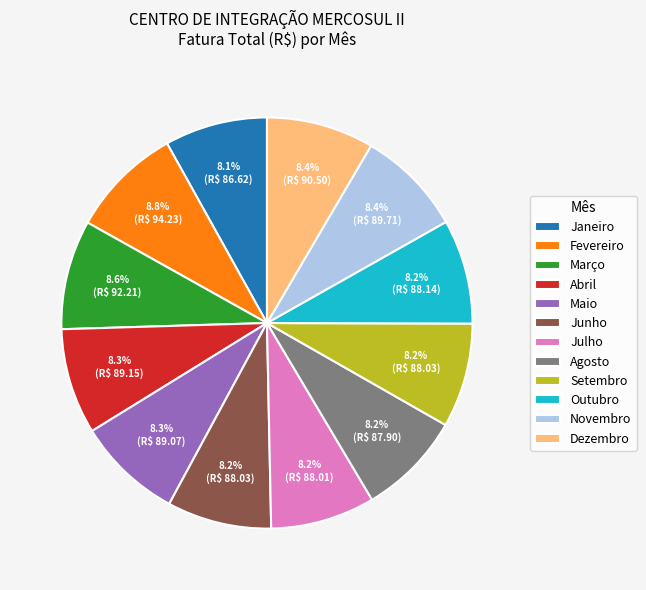

Is it true that Fevereiro is 14% of the pie?

False